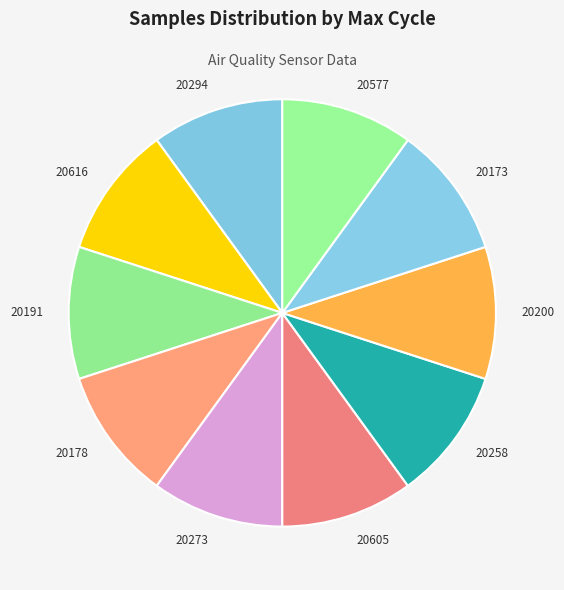

Is it true that 20273 is 15% of the pie?

False